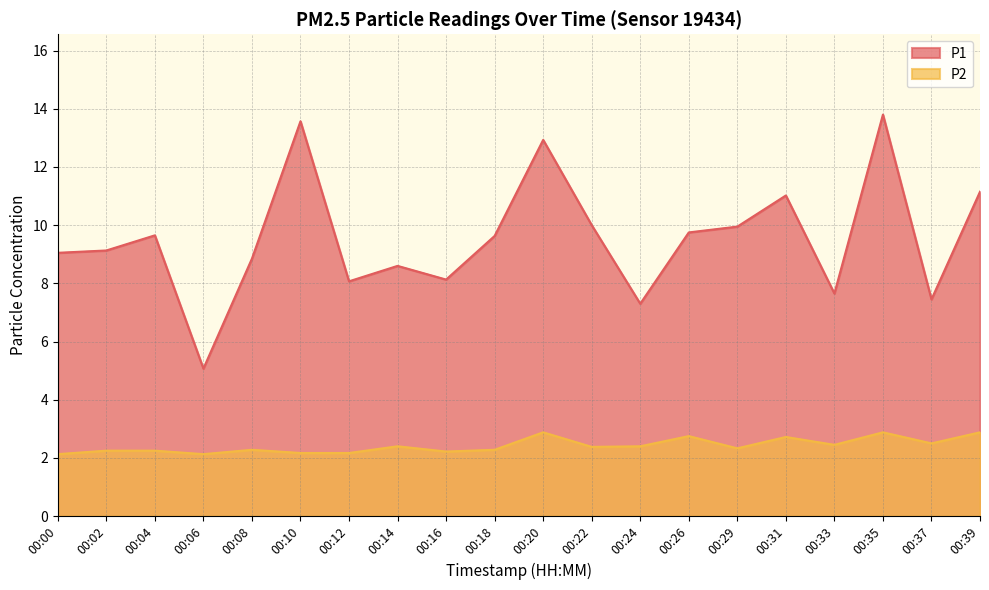

What are all the series names shown in the legend?

P1, P2